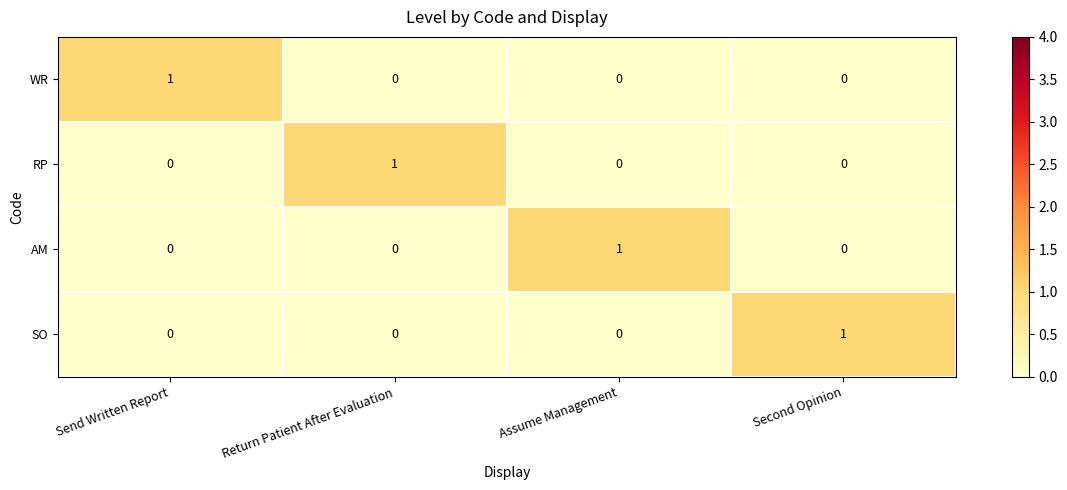

How many AM values are between 0 and 1?

4